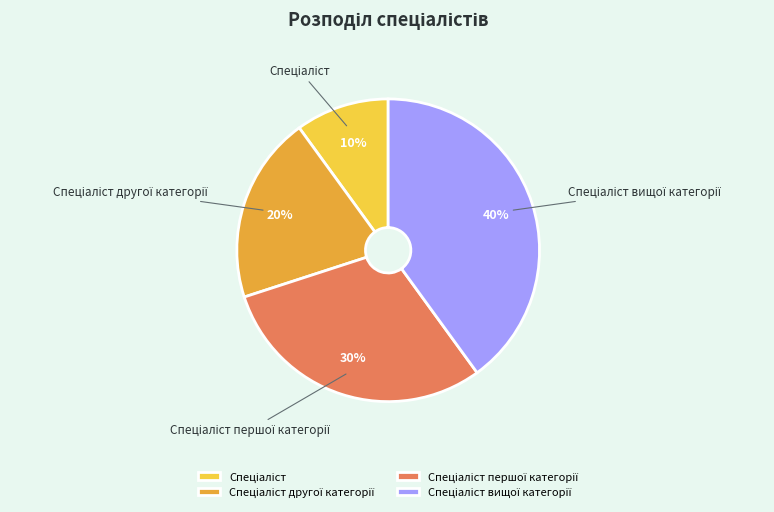

Is there a majority slice in this chart?

No